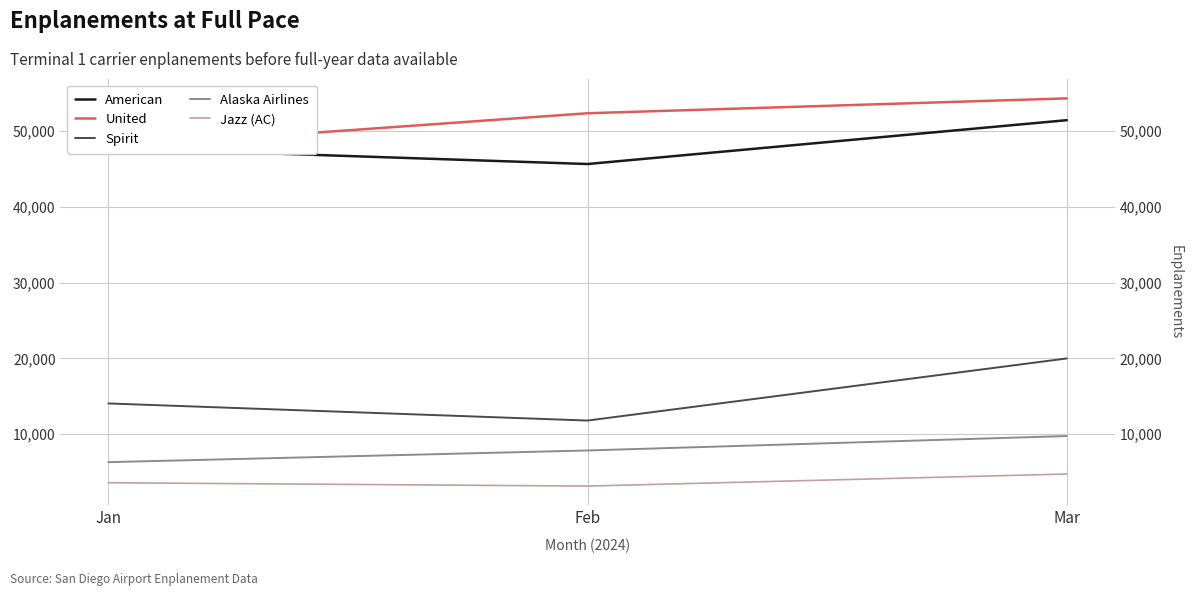

Is it true that Jazz (AC) equals 1899 at Feb?

False